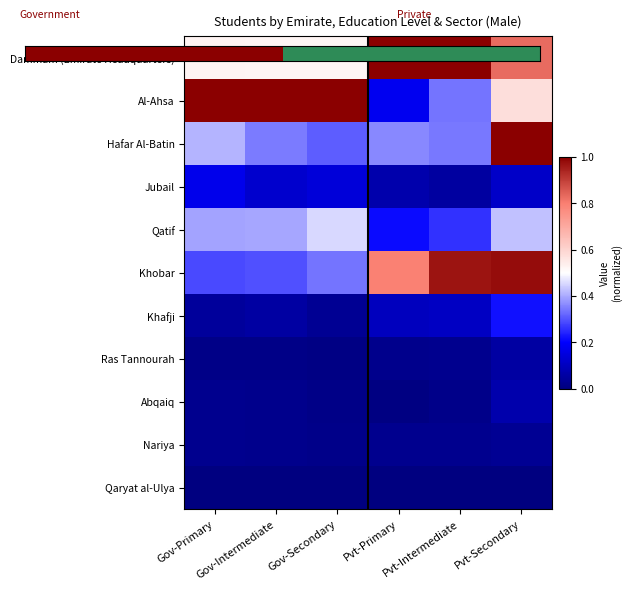

At which category is the sum across all series the highest?

Pvt-Secondary